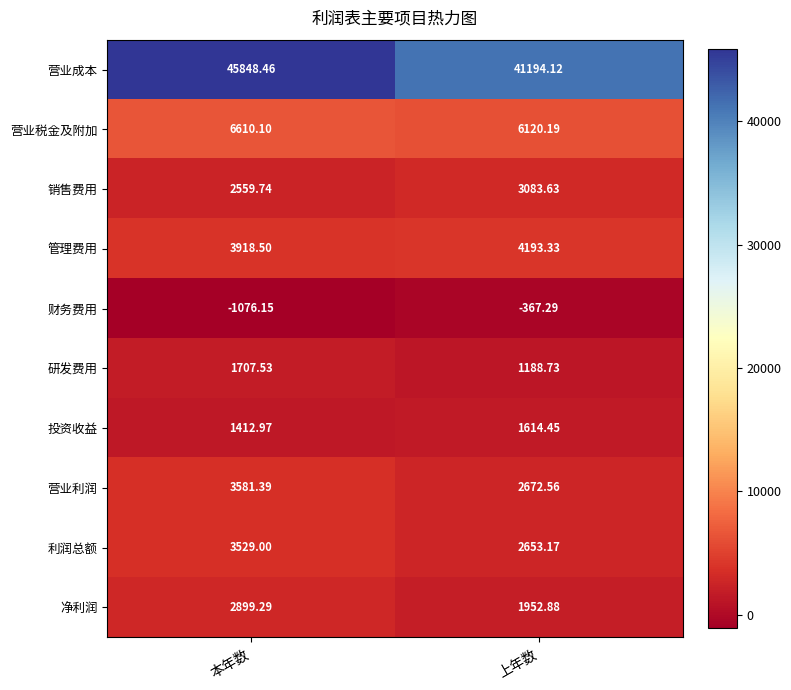

Where is 营业利润 nearest to the value 3126?

上年数